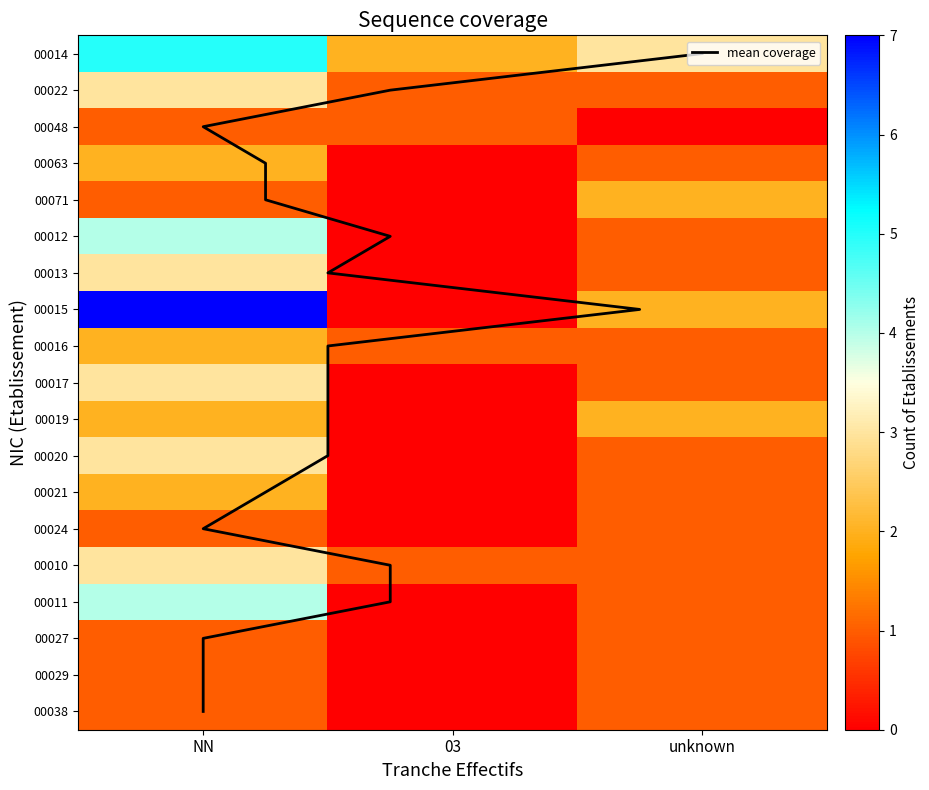

At how many categories does at least one series exceed 1?

3